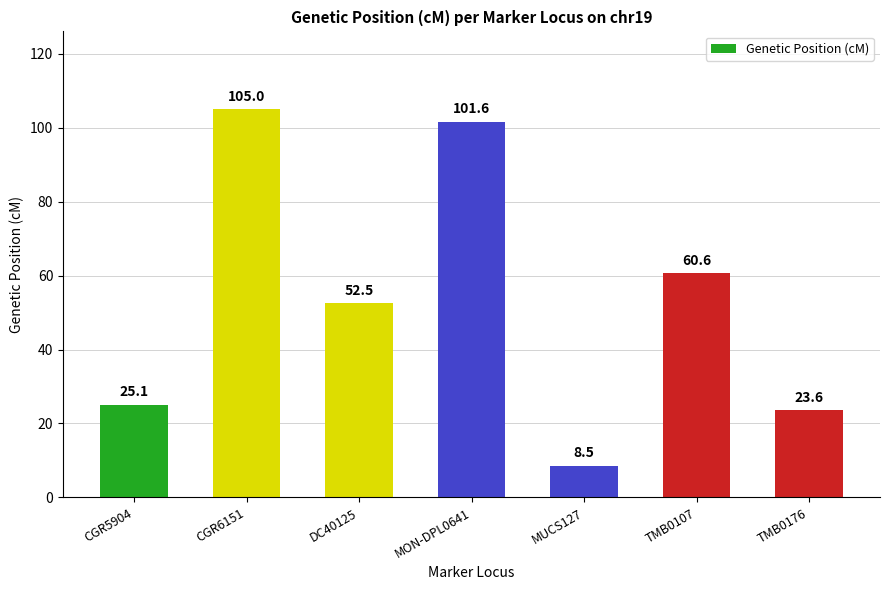

Reading left to right, transcribe all the data shown in this chart.

CGR5904=25.1	CGR6151=105.0	DC40125=52.5	MON-DPL0641=101.6	MUCS127=8.5	TMB0107=60.6	TMB0176=23.6